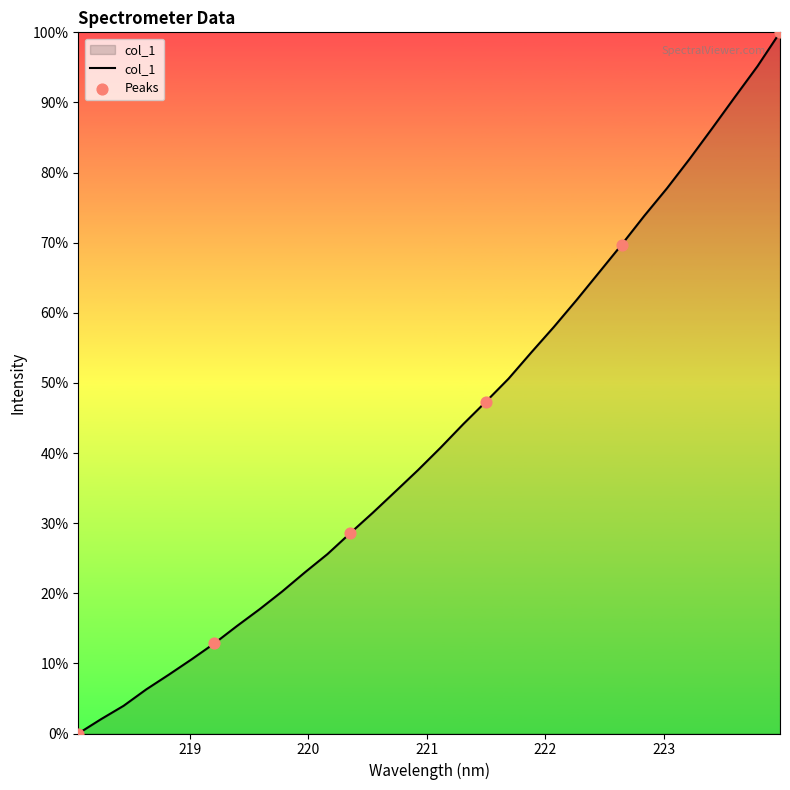

Does the chart have visible grid lines?

No